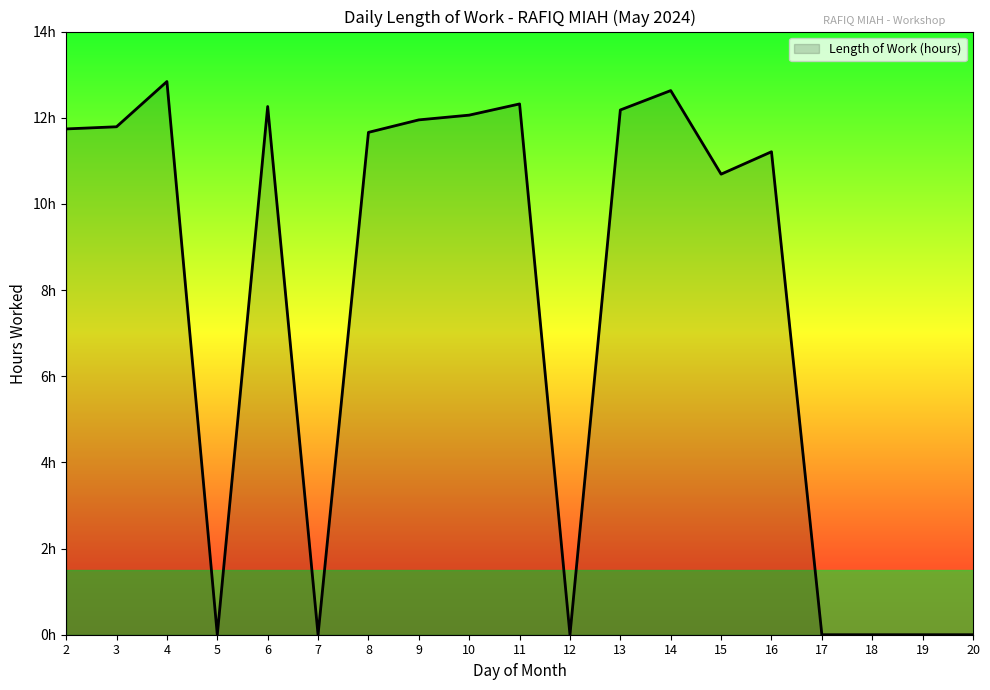

At which category does the data reach its first local valley?

5